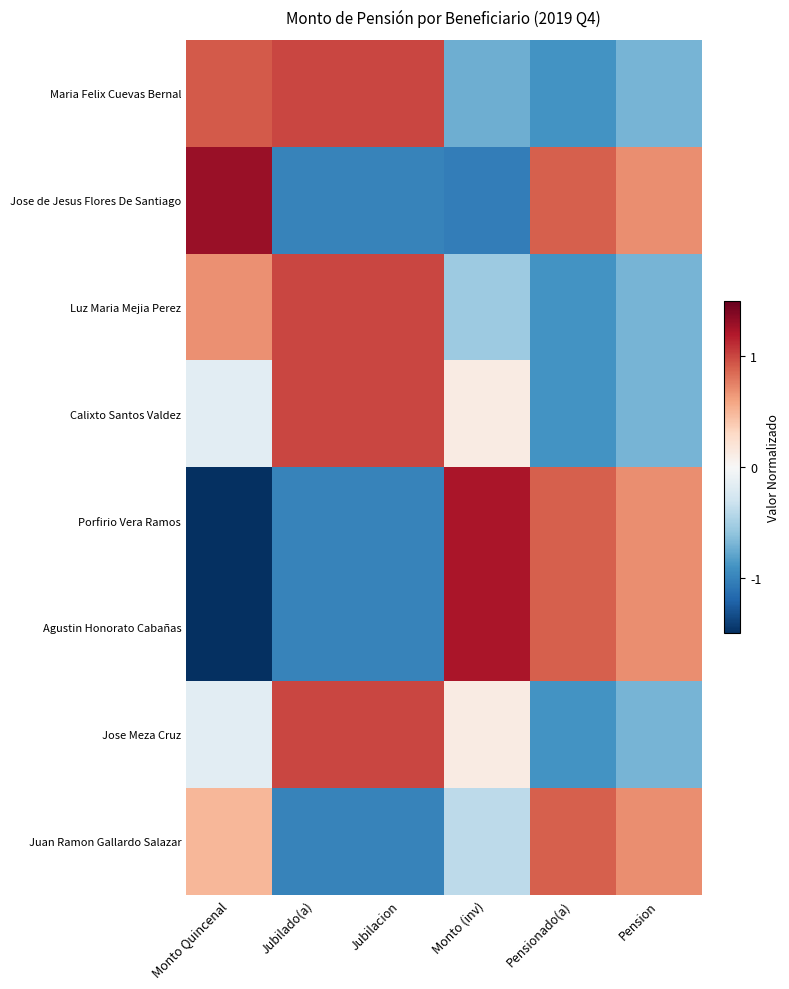

Reading left to right, list all the values displayed in this chart.

Maria Felix Cuevas Bernal: Monto Quincenal=0.9	Jubilado(a)=1.0	Jubilacion=1.0	Monto (inv)=-0.7	Pensionado(a)=-0.9	Pension=-0.7
Jose de Jesus Flores De Santiago: Monto Quincenal=1.3	Jubilado(a)=-1.0	Jubilacion=-1.0	Monto (inv)=-1.0	Pensionado(a)=0.9	Pension=0.7
Luz Maria Mejia Perez: Monto Quincenal=0.7	Jubilado(a)=1.0	Jubilacion=1.0	Monto (inv)=-0.6	Pensionado(a)=-0.9	Pension=-0.7
Calixto Santos Valdez: Monto Quincenal=-0.2	Jubilado(a)=1.0	Jubilacion=1.0	Monto (inv)=0.1	Pensionado(a)=-0.9	Pension=-0.7
Porfirio Vera Ramos: Monto Quincenal=-1.5	Jubilado(a)=-1.0	Jubilacion=-1.0	Monto (inv)=1.2	Pensionado(a)=0.9	Pension=0.7
Agustin Honorato Cabañas: Monto Quincenal=-1.5	Jubilado(a)=-1.0	Jubilacion=-1.0	Monto (inv)=1.2	Pensionado(a)=0.9	Pension=0.7
Jose Meza Cruz: Monto Quincenal=-0.2	Jubilado(a)=1.0	Jubilacion=1.0	Monto (inv)=0.1	Pensionado(a)=-0.9	Pension=-0.7
Juan Ramon Gallardo Salazar: Monto Quincenal=0.5	Jubilado(a)=-1.0	Jubilacion=-1.0	Monto (inv)=-0.4	Pensionado(a)=0.9	Pension=0.7